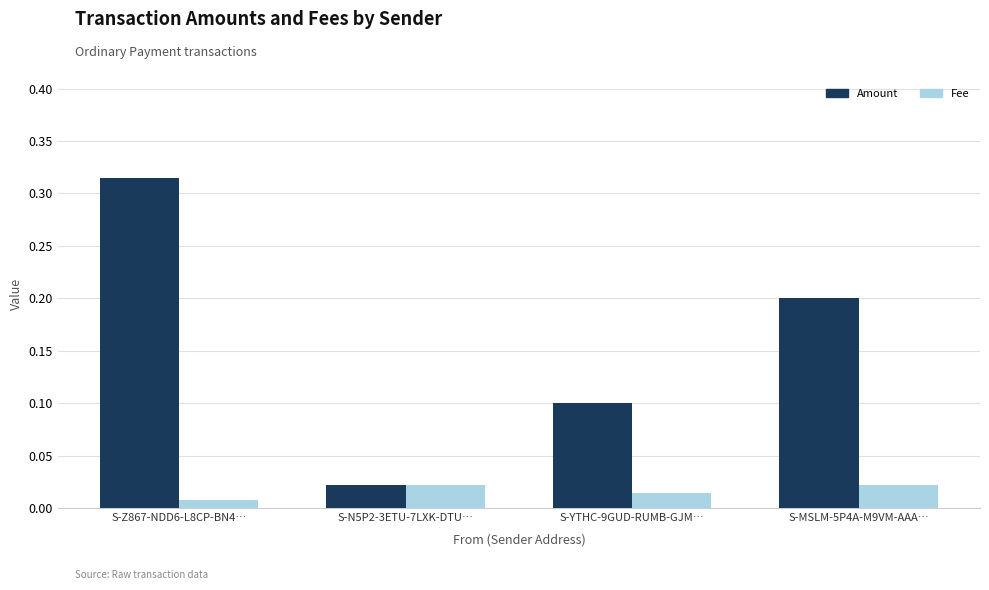

Rank the series by their average value, from lowest to highest.

Fee, Amount